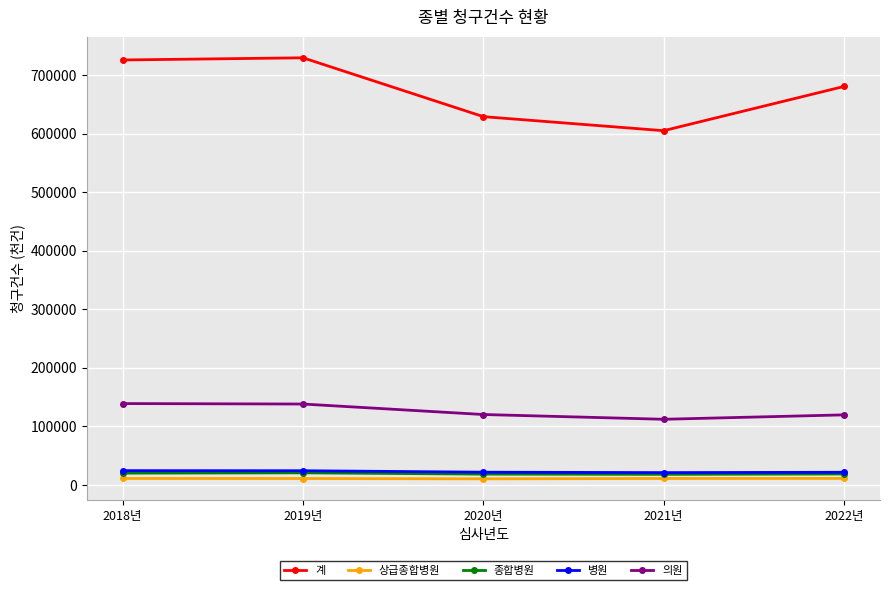

True or false: 계 and 병원 cross at least once.

False